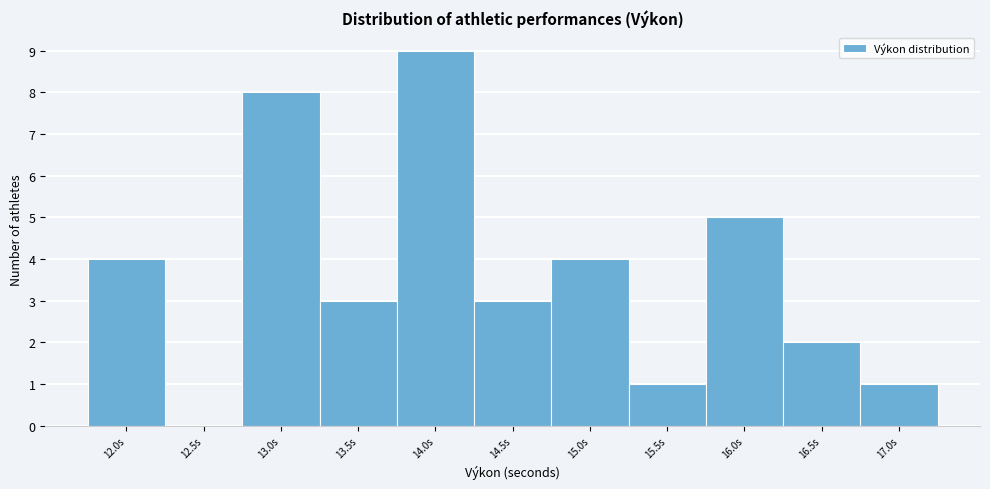

Reading left to right, what are all the values shown in this chart?

12.0s=4	12.5s=0	13.0s=8	13.5s=3	14.0s=9	14.5s=3	15.0s=4	15.5s=1	16.0s=5	16.5s=2	17.0s=1